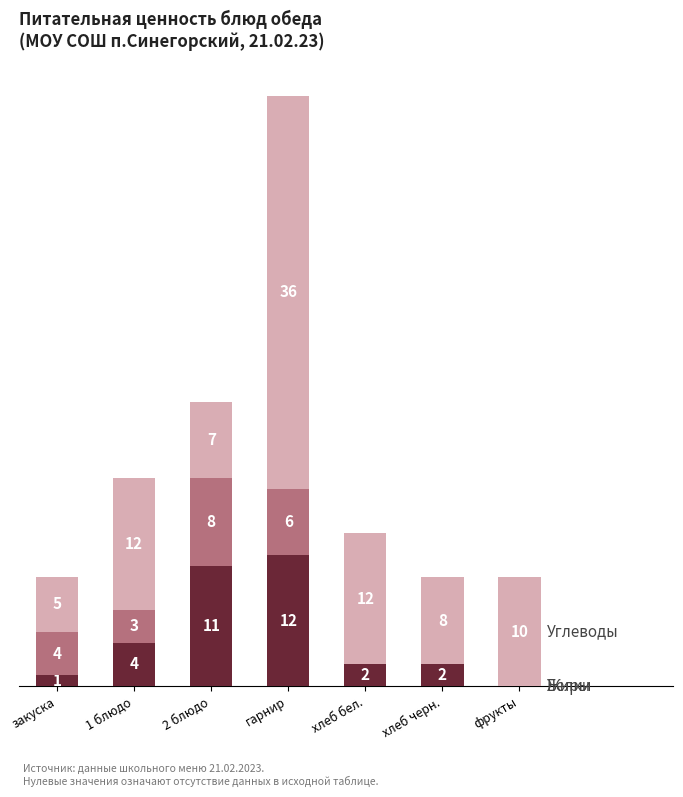

Are the bars horizontal?

No